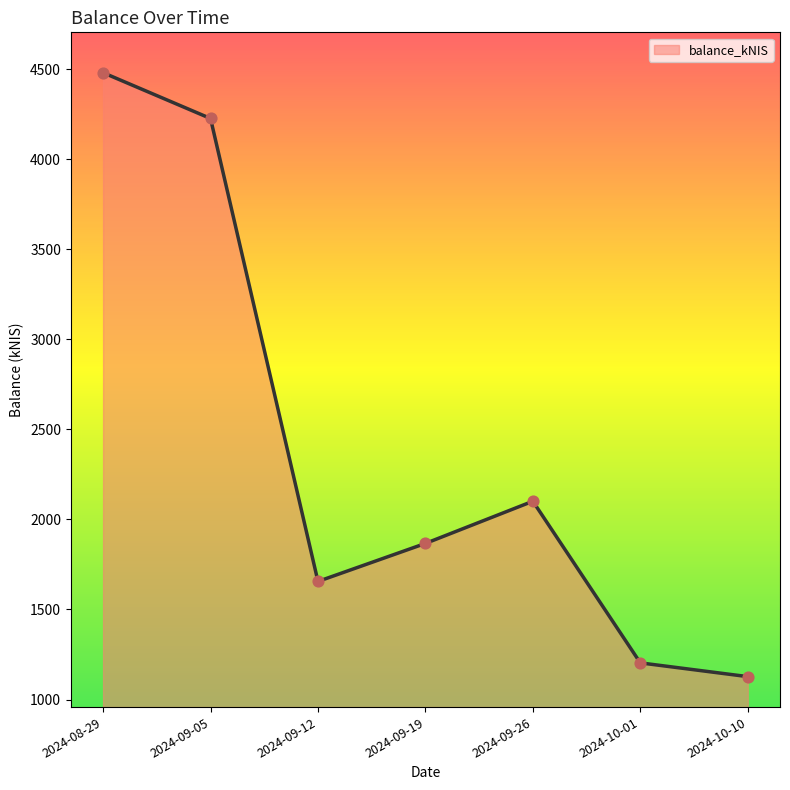

What is the change in value from 2024-08-29 to 2024-09-05?

-254.3